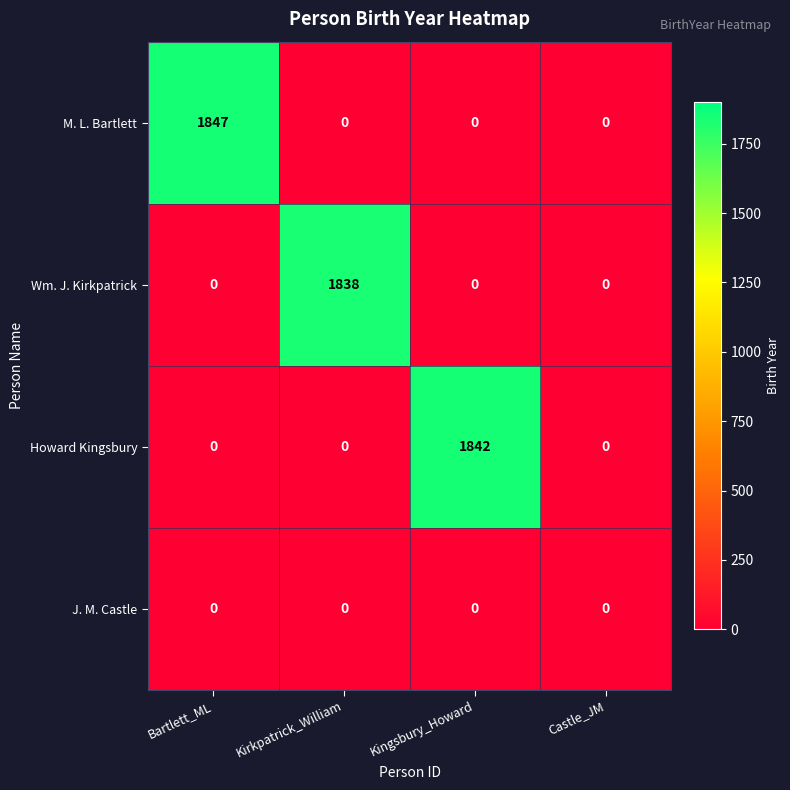

Count the number of categories in the chart.

4